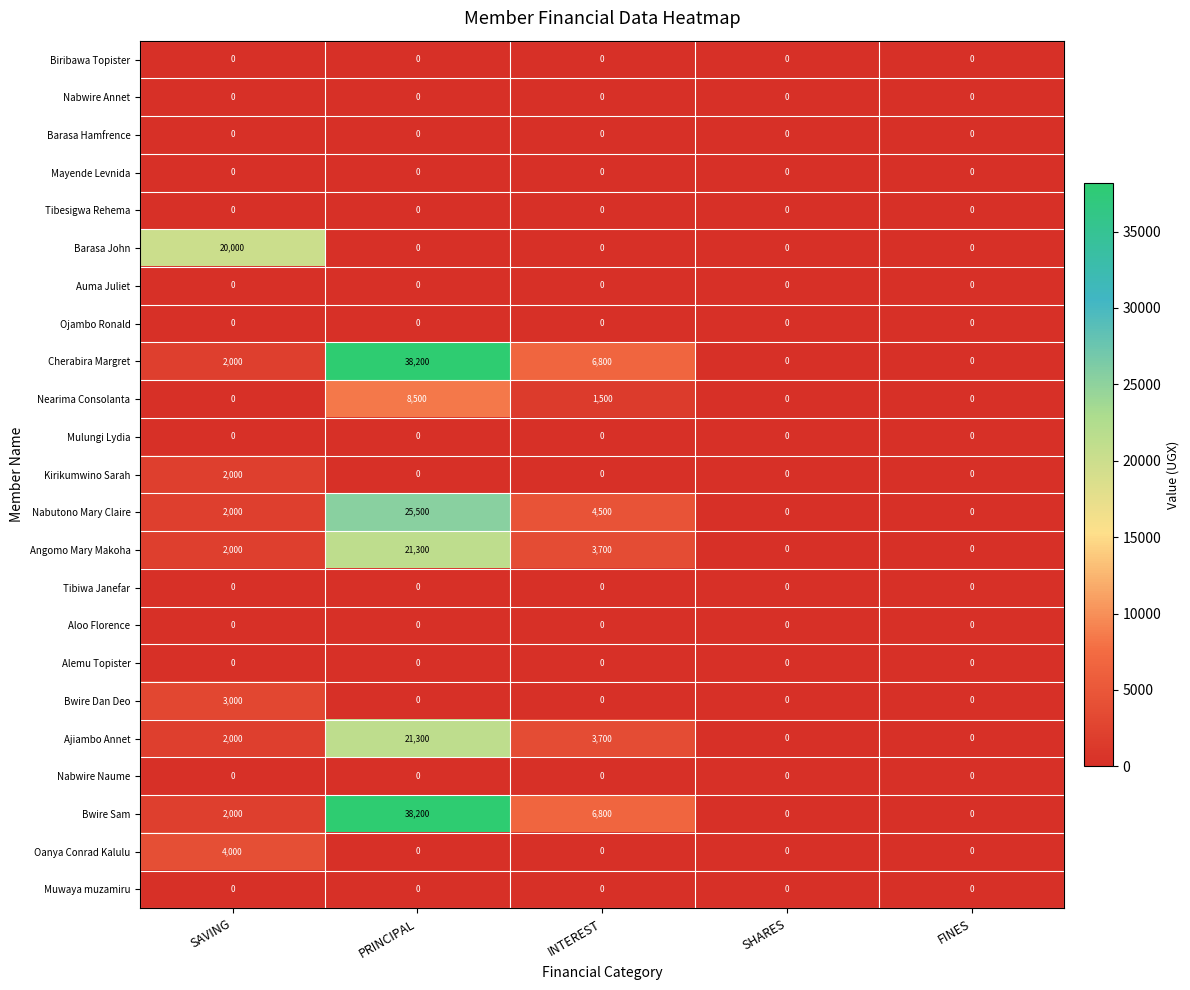

The value of Kirikumwino Sarah at SAVING is 2000. True or false?

True